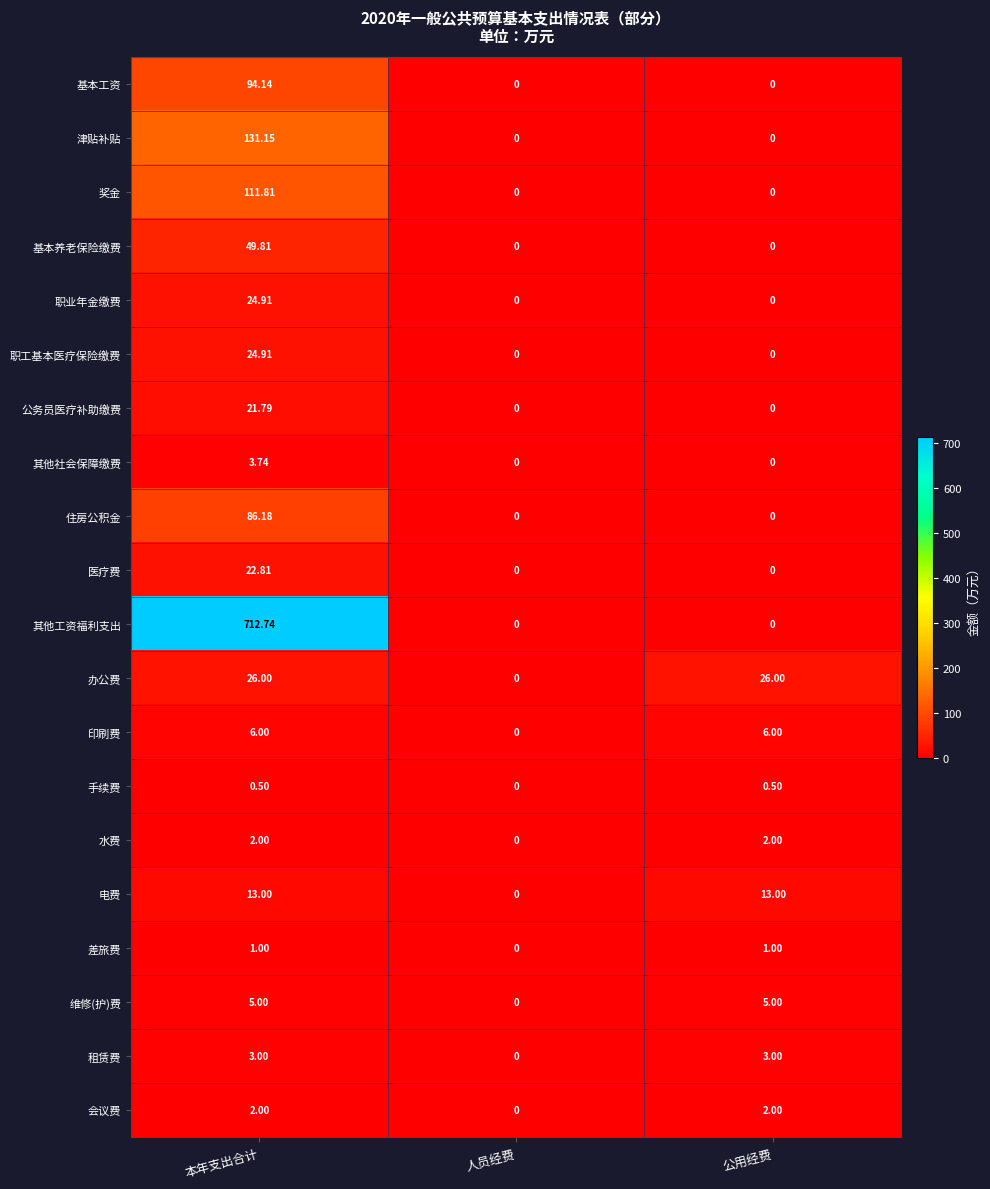

At which category is the sum across all series the highest?

本年支出合计